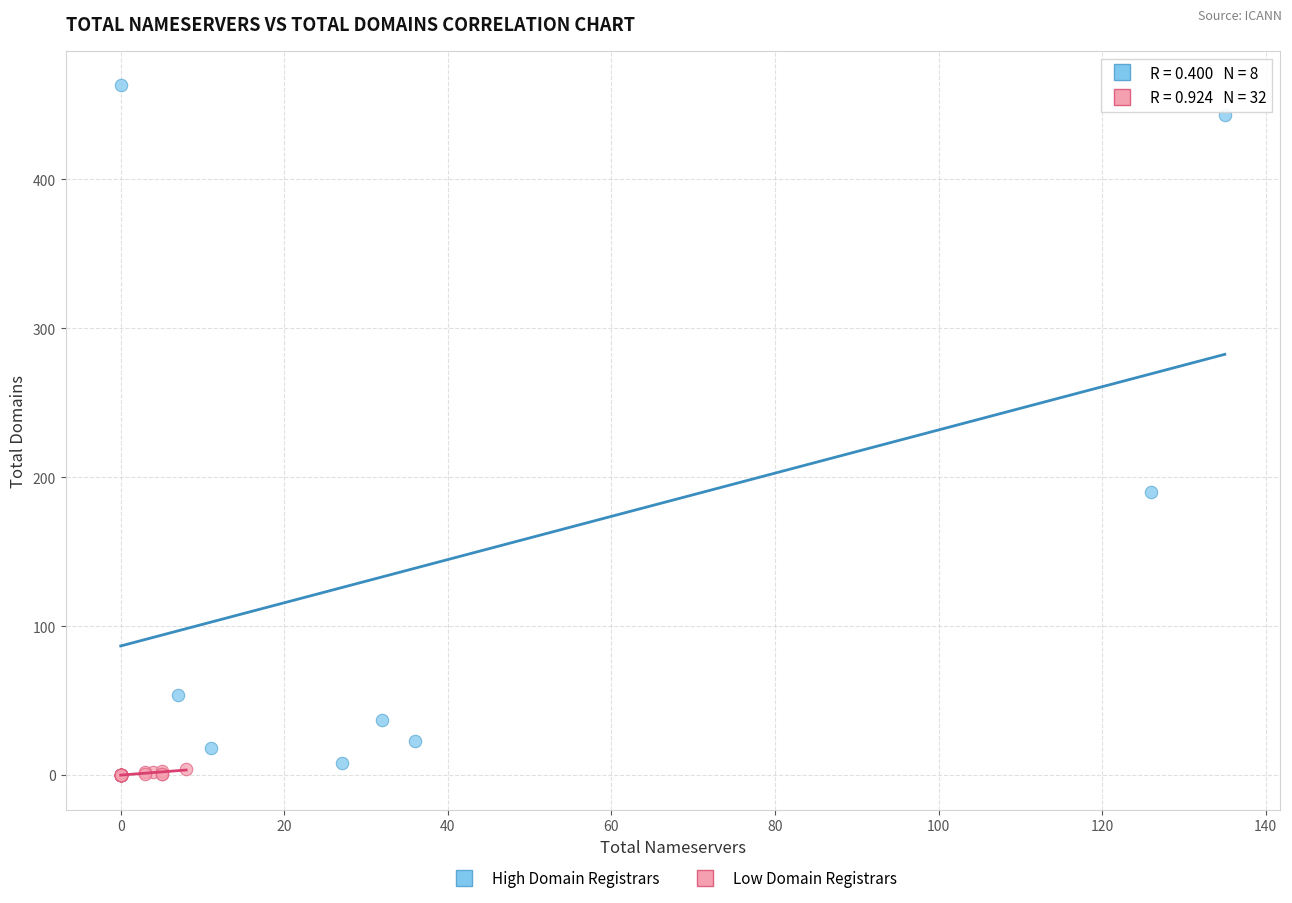

Which series has the largest Y range (max minus min)?

High Domain Registrars